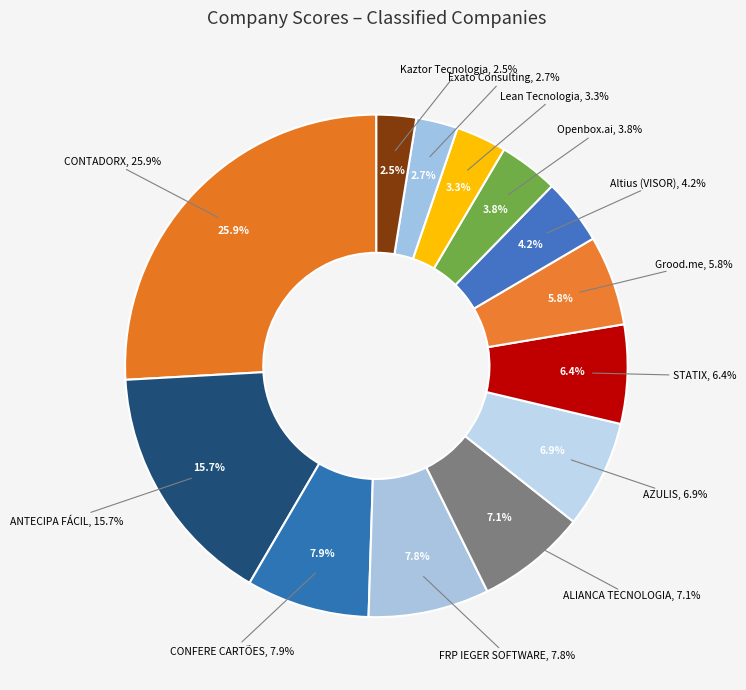

Which slice is the largest?

CONTADORX